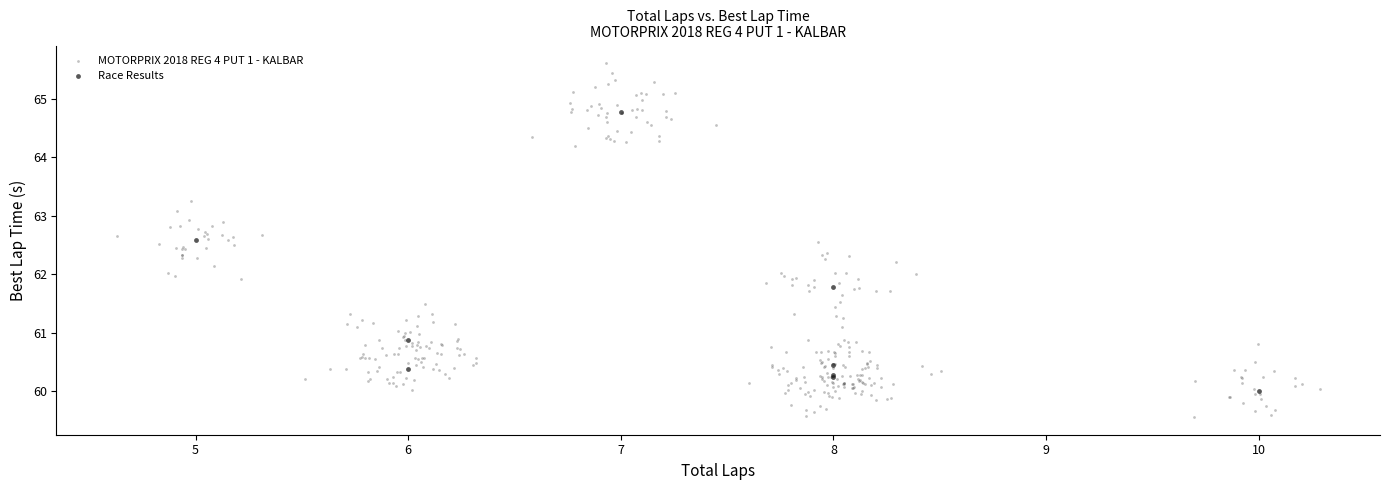

Which series reaches the minimum Y coordinate?

MOTORPRIX 2018 REG 4 PUT 1 - KALBAR